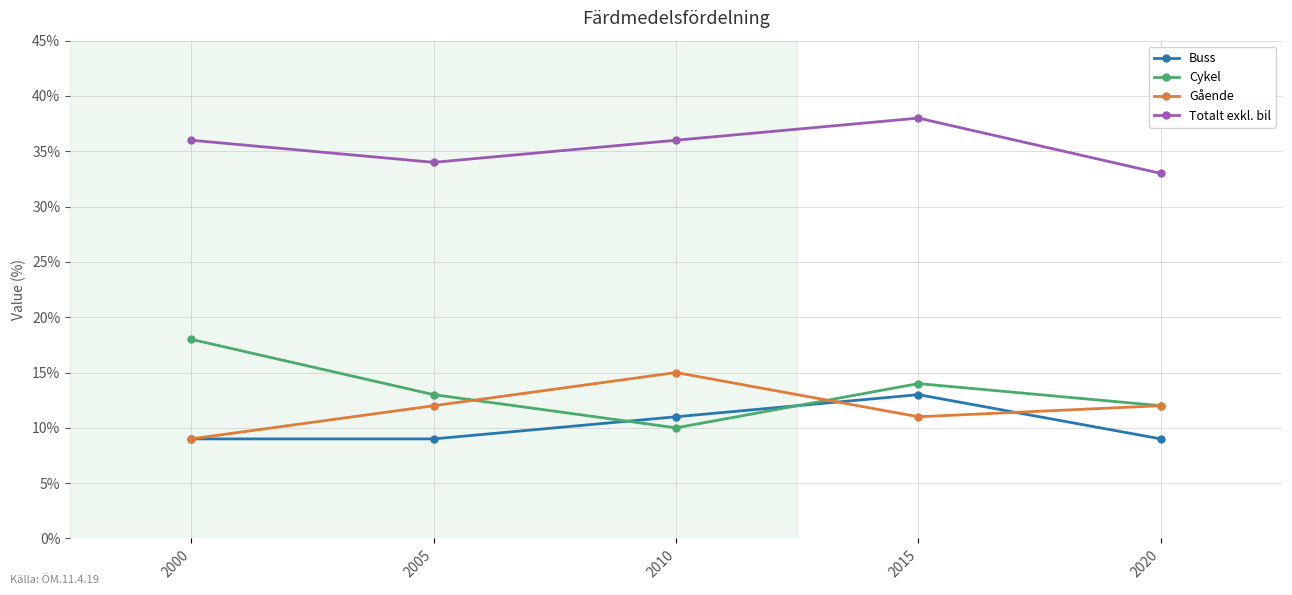

Does the chart display data point markers on the line(s)?

Yes